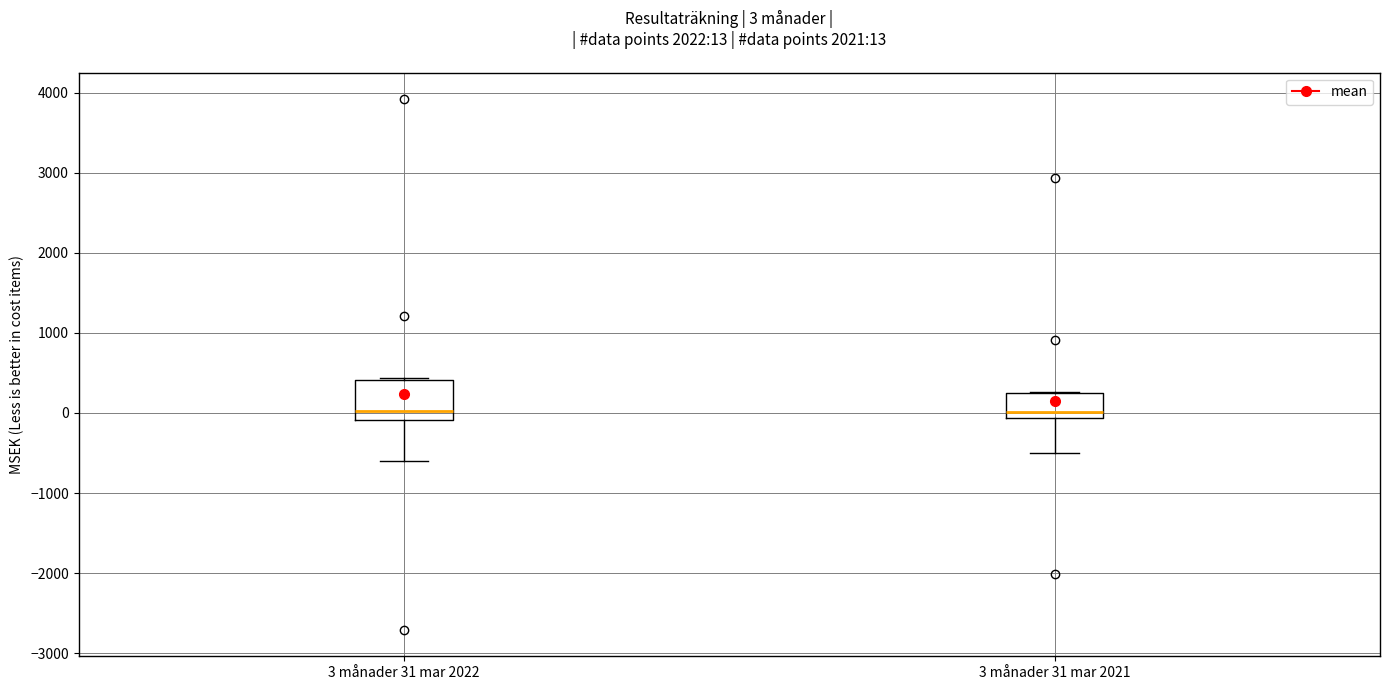

Which box is the tallest, from its lower edge to its upper edge?

3 månader 31 mar 2022